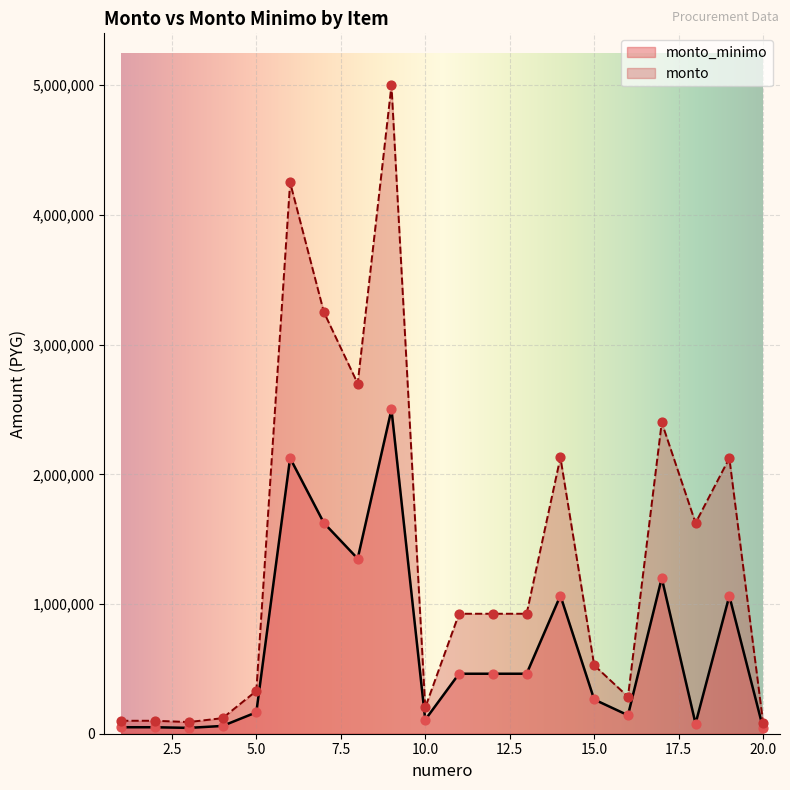

What is the total value across all series at 1?

150000